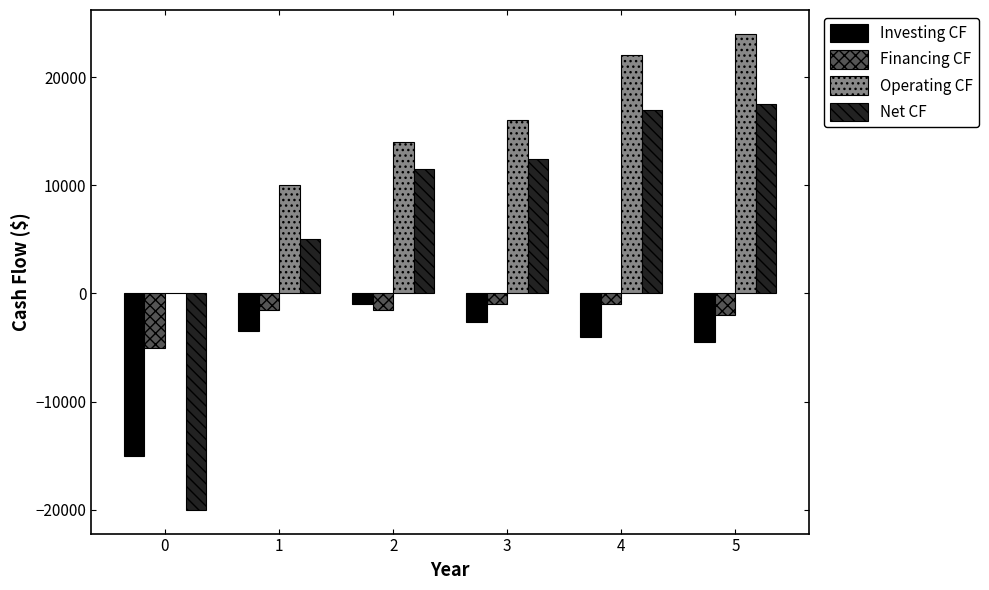

Is it true that Operating CF equals 13951 at 0?

False